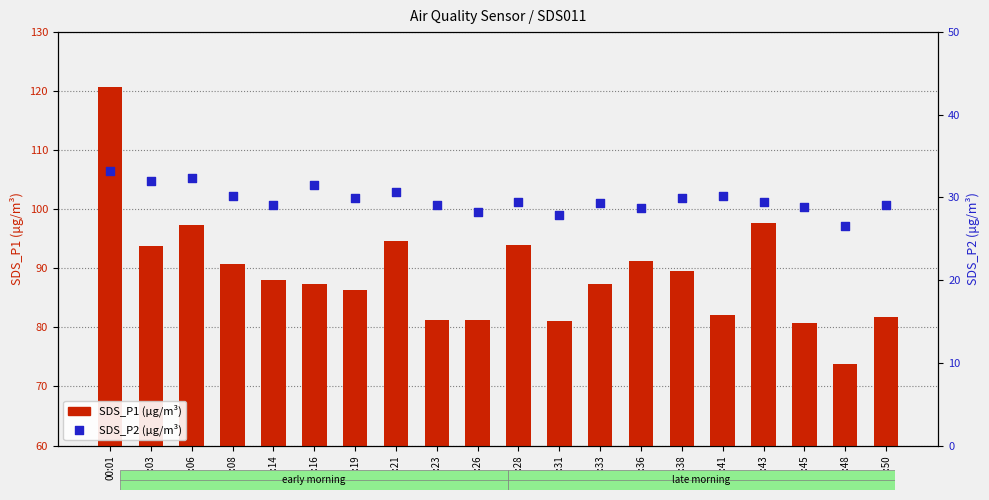

Which series has the widest spread of Y values?

SDS_P1